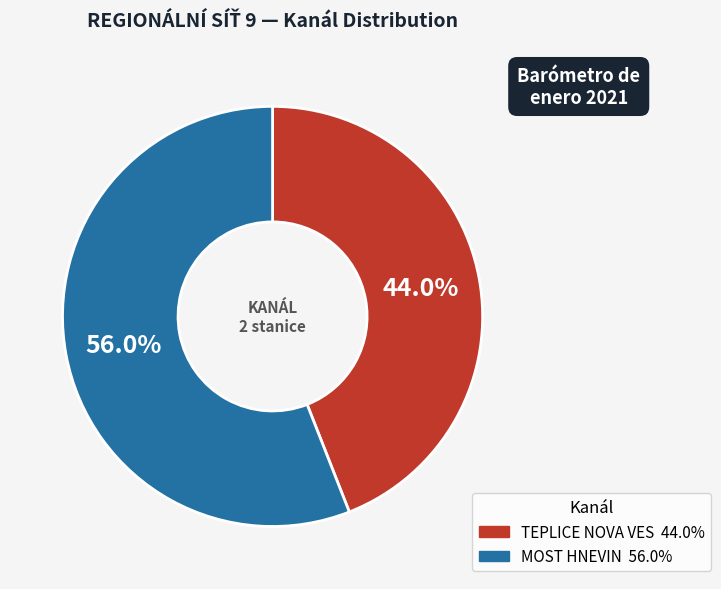

To the nearest percent, what is the difference between the TEPLICE NOVA VES and MOST HNEVIN slice percentages?

12%